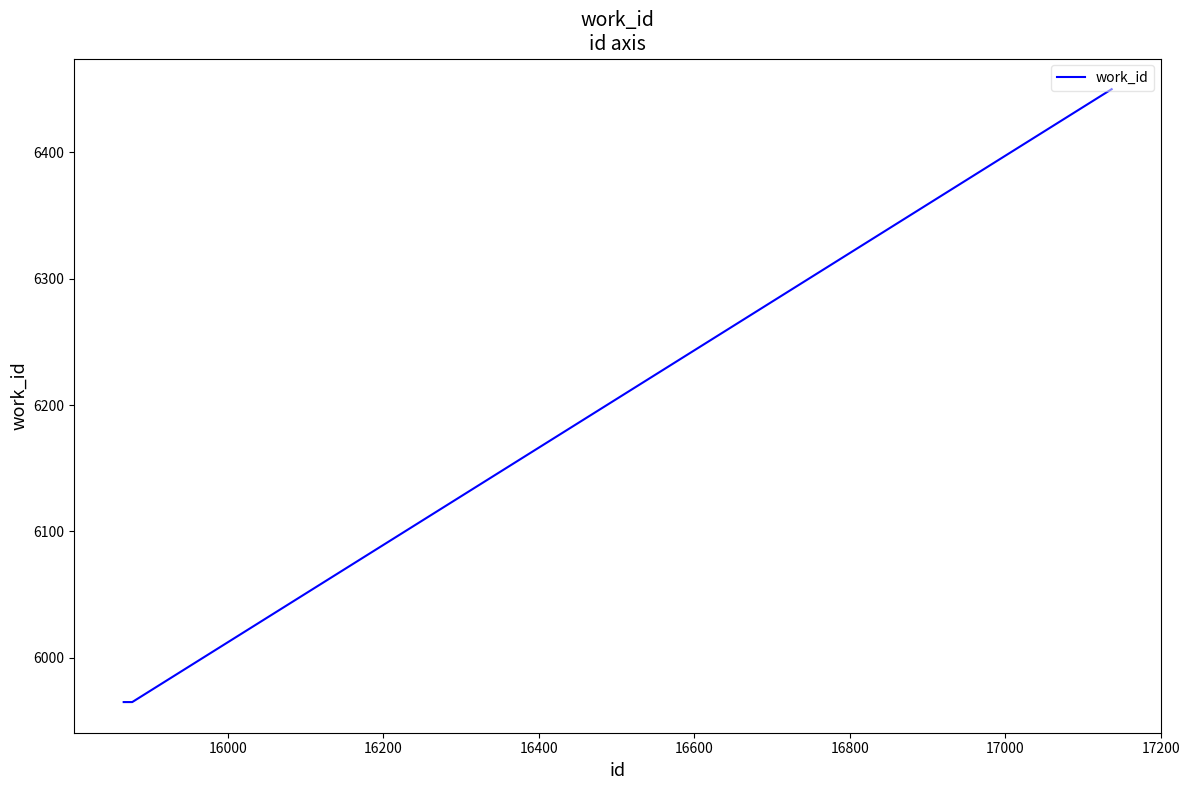

What is the difference between the maximum and minimum values?

485